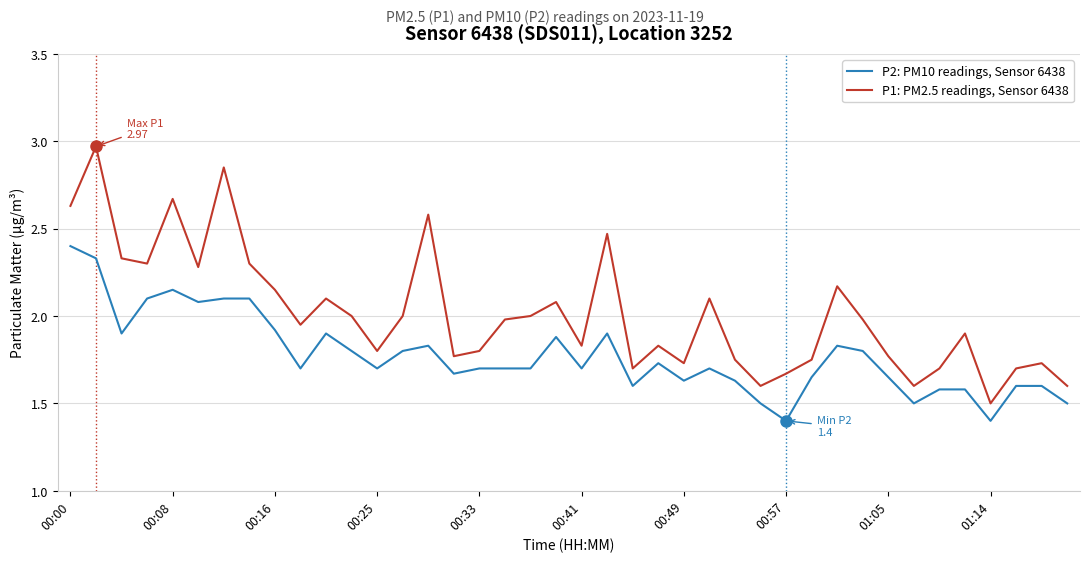

List the series in order of their peak value, lowest first.

P2: PM10 readings, Sensor 6438, P1: PM2.5 readings, Sensor 6438